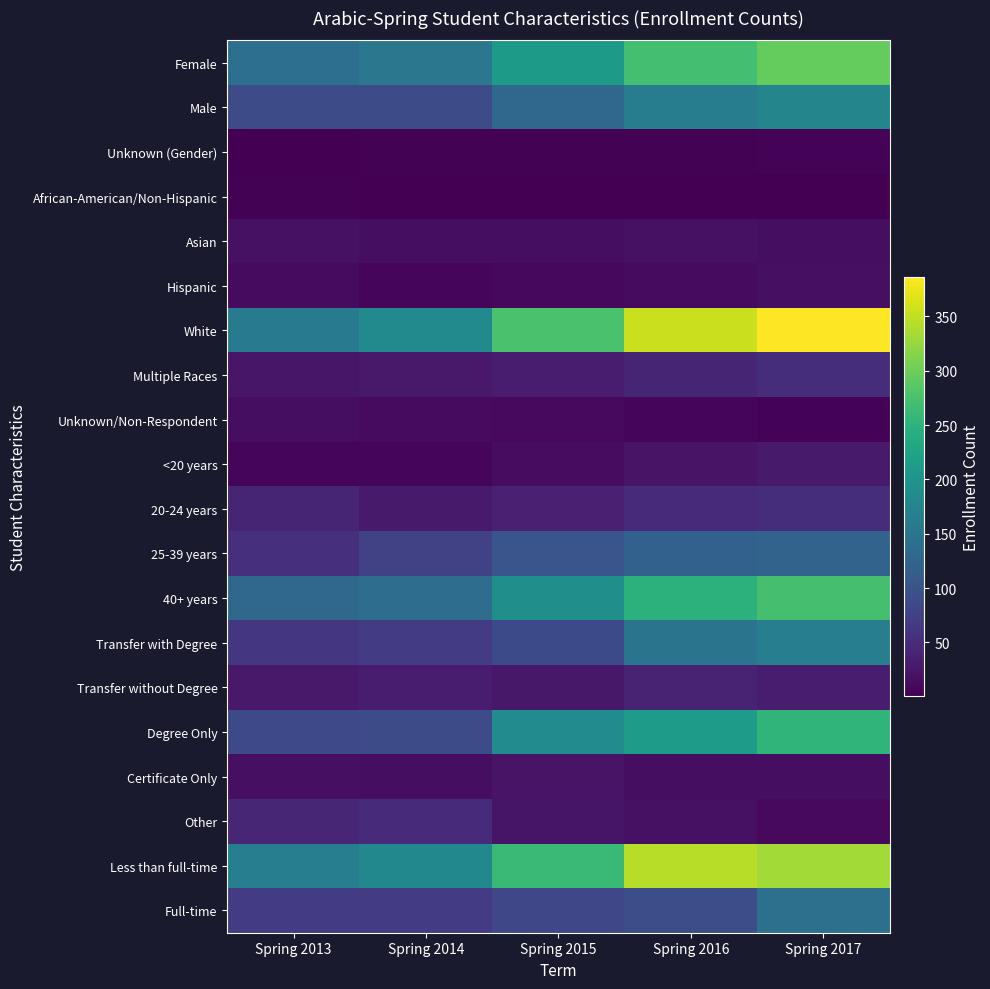

Reading right to left, extract all data points from this chart.

Female: Spring 2017=295	Spring 2016=271	Spring 2015=211	Spring 2014=154	Spring 2013=141
Male: Spring 2017=176	Spring 2016=163	Spring 2015=131	Spring 2014=91	Spring 2013=91
Unknown (Gender): Spring 2017=5	Spring 2016=3	Spring 2015=3	Spring 2014=4	Spring 2013=2
African-American/Non-Hispanic: Spring 2017=2	Spring 2016=2	Spring 2015=1	Spring 2014=2	Spring 2013=3
Asian: Spring 2017=15	Spring 2016=18	Spring 2015=16	Spring 2014=15	Spring 2013=18
Hispanic: Spring 2017=17	Spring 2016=13	Spring 2015=9	Spring 2014=8	Spring 2013=12
White: Spring 2017=386	Spring 2016=355	Spring 2015=276	Spring 2014=184	Spring 2013=159
Multiple Races: Spring 2017=51	Spring 2016=41	Spring 2015=30	Spring 2014=27	Spring 2013=24
Unknown/Non-Respondent: Spring 2017=5	Spring 2016=8	Spring 2015=11	Spring 2014=12	Spring 2013=15
<20 years: Spring 2017=29	Spring 2016=21	Spring 2015=14	Spring 2014=7	Spring 2013=7
20-24 years: Spring 2017=52	Spring 2016=48	Spring 2015=36	Spring 2014=29	Spring 2013=41
25-39 years: Spring 2017=123	Spring 2016=120	Spring 2015=102	Spring 2014=75	Spring 2013=55
40+ years: Spring 2017=272	Spring 2016=248	Spring 2015=193	Spring 2014=138	Spring 2013=131
Transfer with Degree: Spring 2017=165	Spring 2016=149	Spring 2015=87	Spring 2014=68	Spring 2013=62
Transfer without Degree: Spring 2017=32	Spring 2016=40	Spring 2015=26	Spring 2014=30	Spring 2013=27
Degree Only: Spring 2017=253	Spring 2016=214	Spring 2015=187	Spring 2014=89	Spring 2013=86
Certificate Only: Spring 2017=15	Spring 2016=16	Spring 2015=22	Spring 2014=15	Spring 2013=17
Other: Spring 2017=11	Spring 2016=18	Spring 2015=23	Spring 2014=47	Spring 2013=42
Less than full-time: Spring 2017=333	Spring 2016=345	Spring 2015=262	Spring 2014=180	Spring 2013=165
Full-time: Spring 2017=143	Spring 2016=92	Spring 2015=83	Spring 2014=69	Spring 2013=69